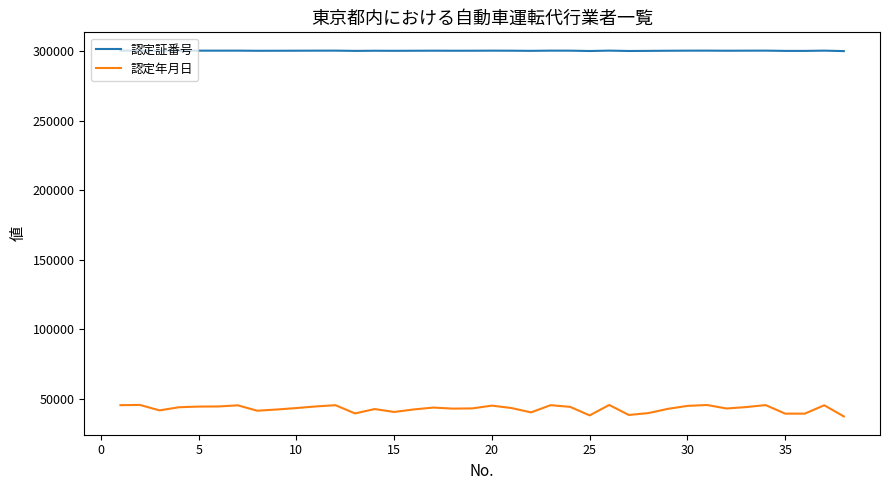

True or false: 認定証番号 and 認定年月日 intersect in this chart.

False